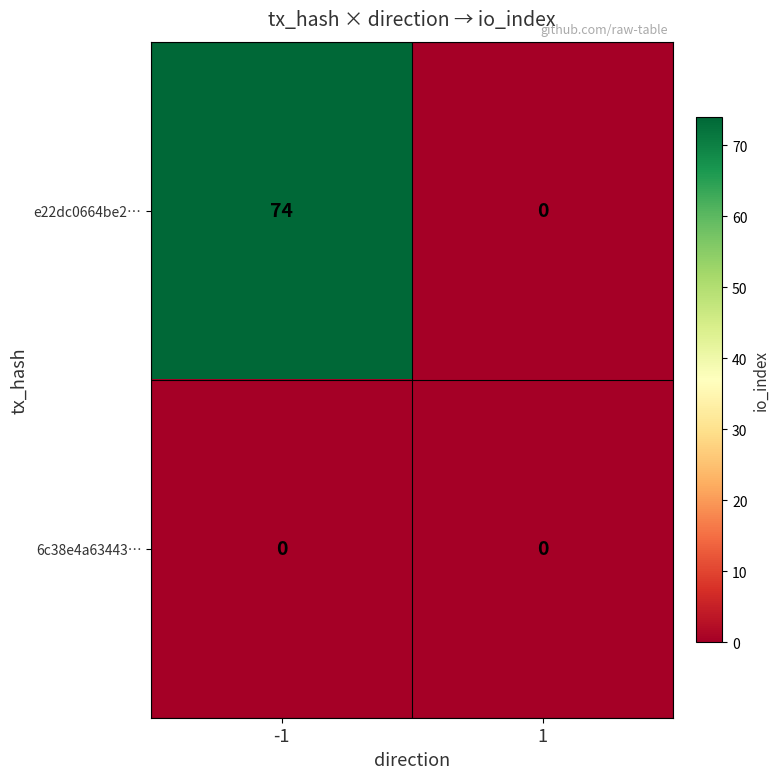

Which series changed the most between -1 and 1?

e22dc0664be2…